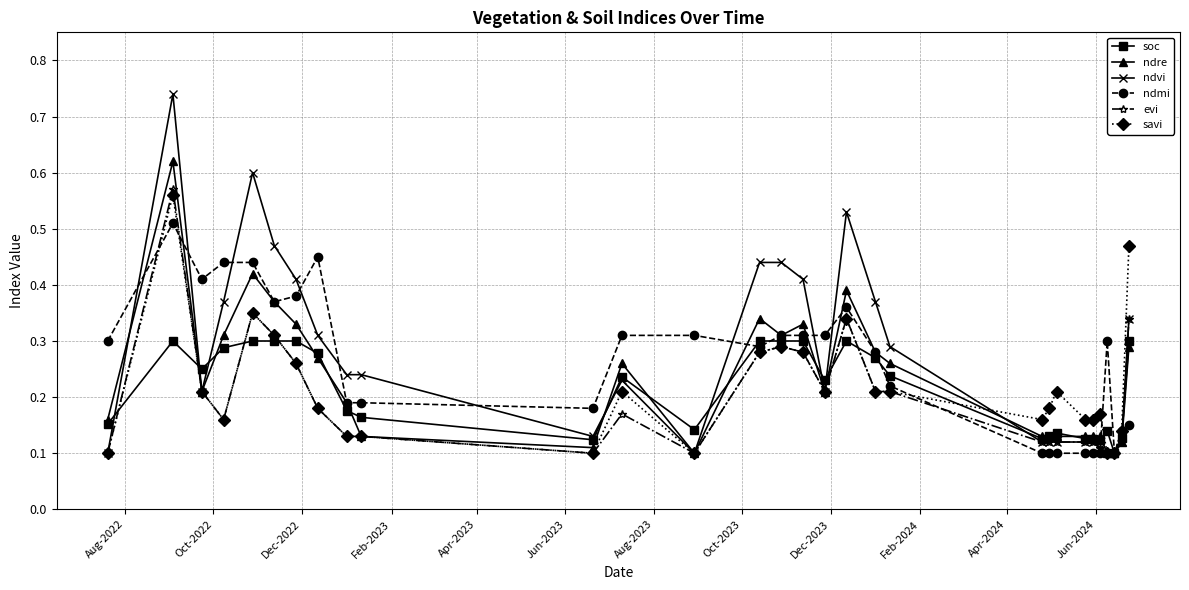

How many lines are shown in the chart?

6